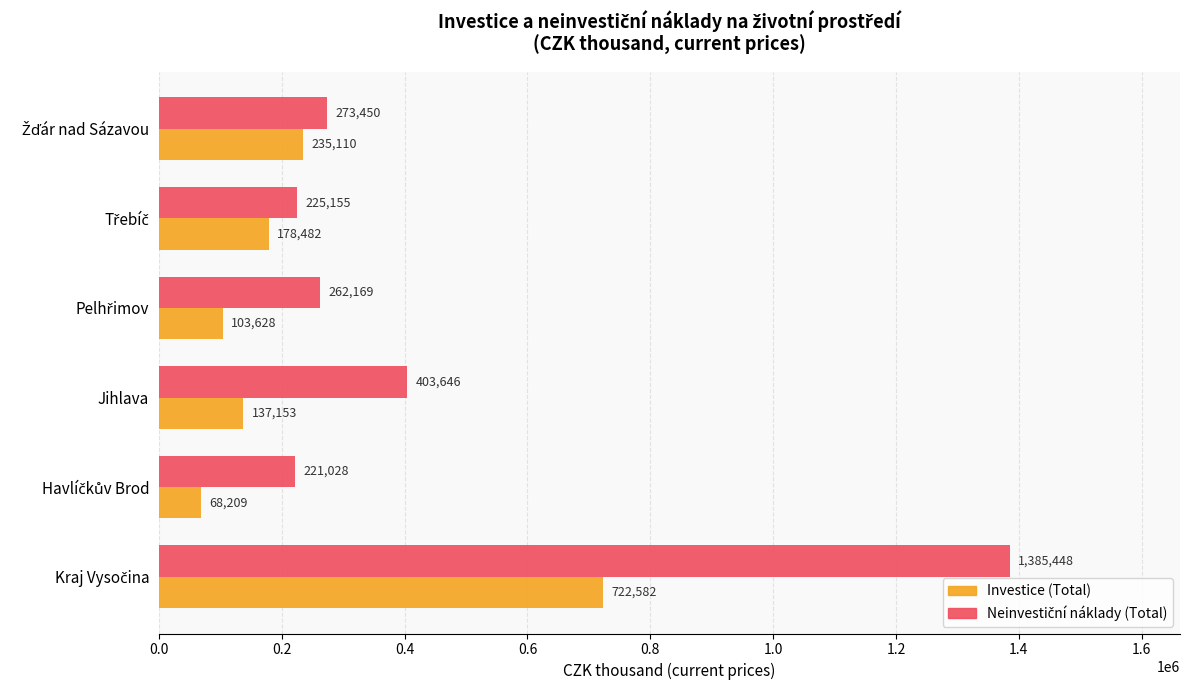

What is the minimum value for Investice (Total)?

68209